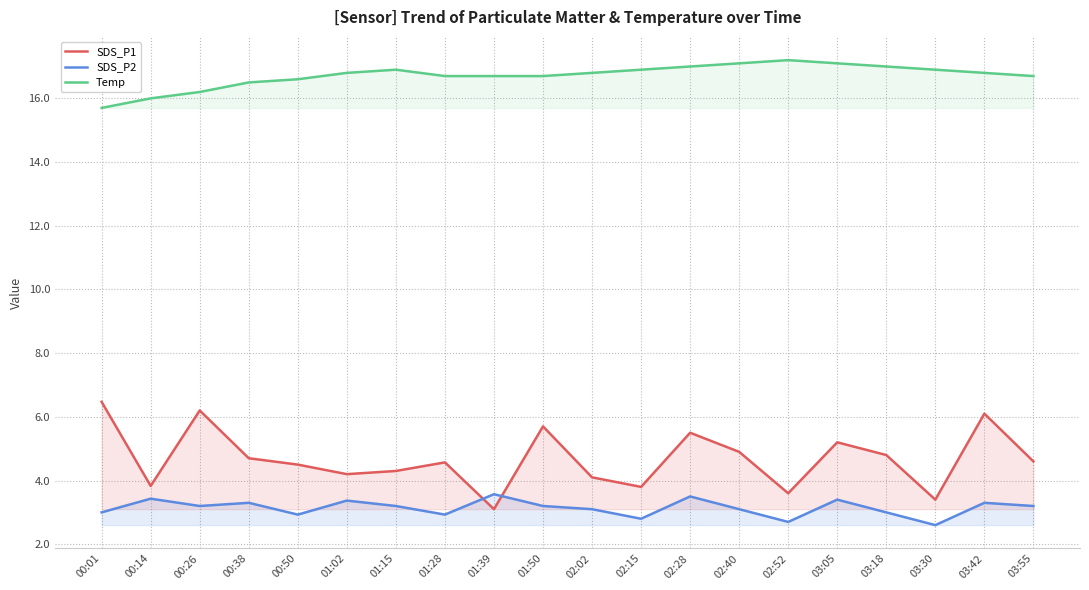

What is the label of the 18th point from the left?

03:30